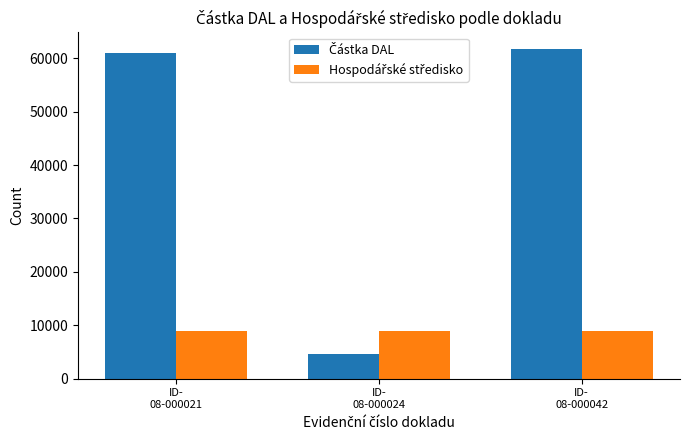

What is the smallest value displayed?

4650.0